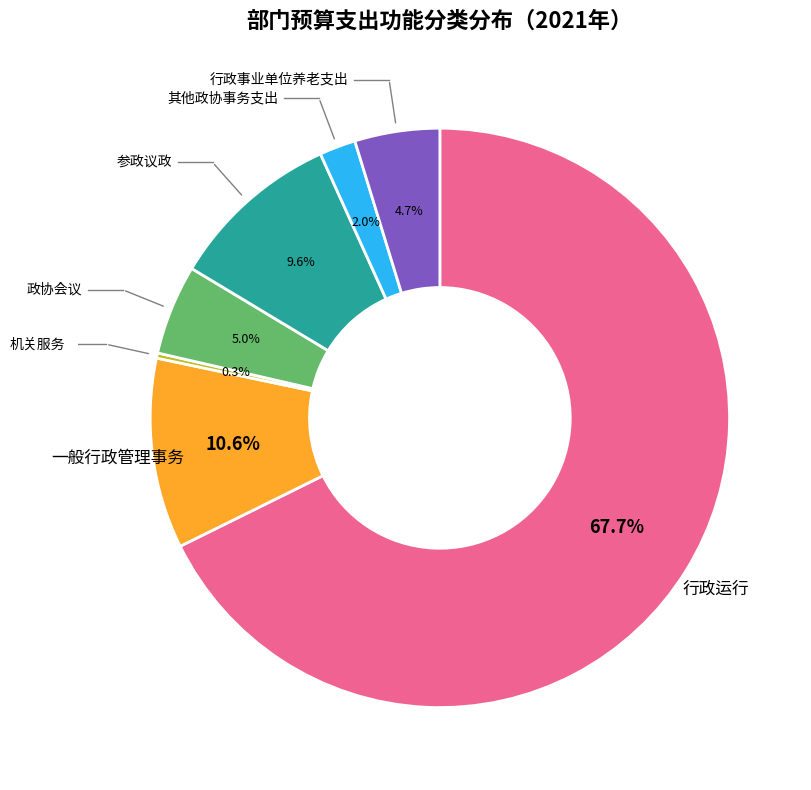

Does any single category account for the majority?

Yes